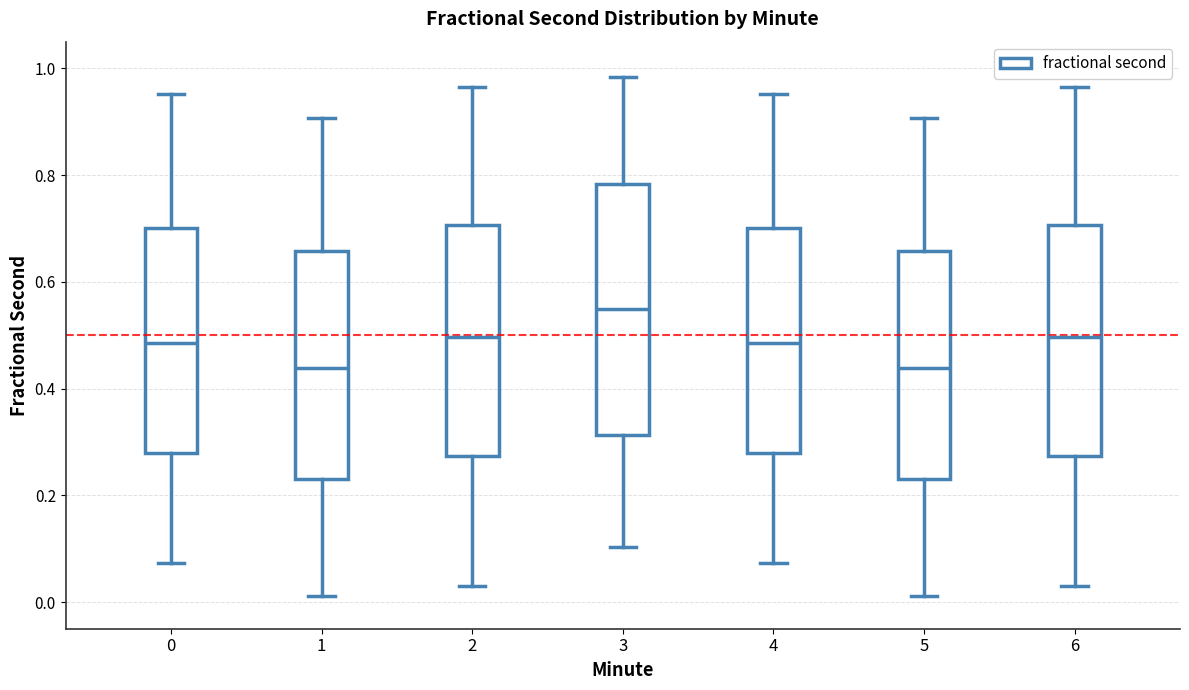

Which box is the tallest, from its lower edge to its upper edge?

3